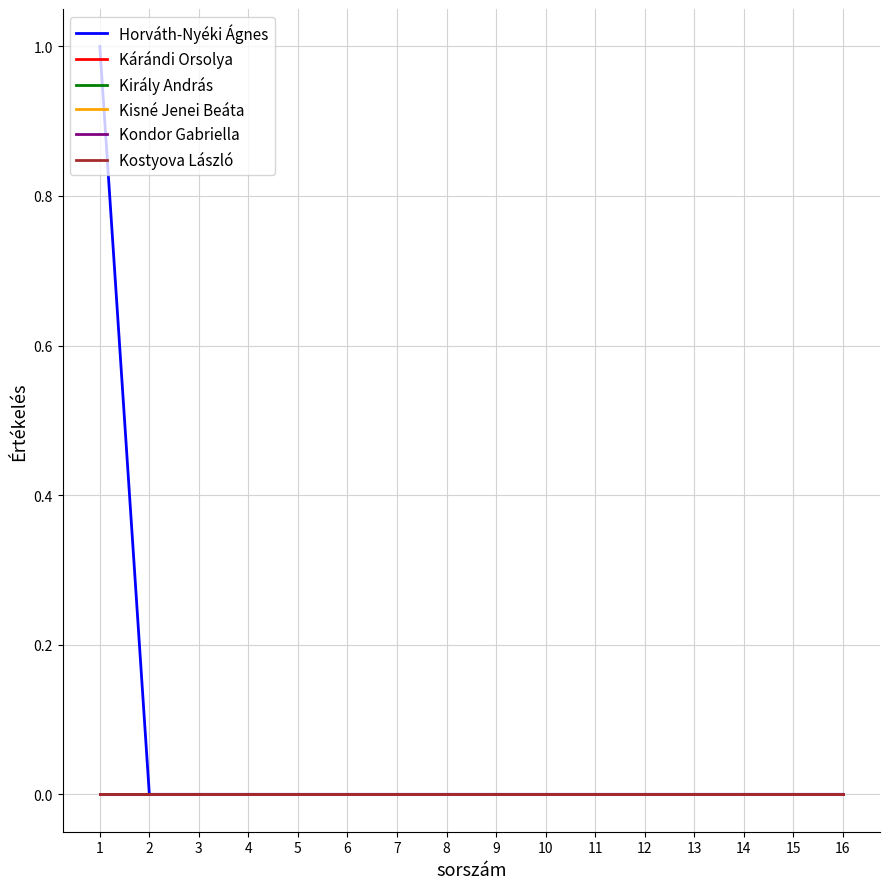

The Kárándi Orsolya series shows 0 at 14. True or false?

True